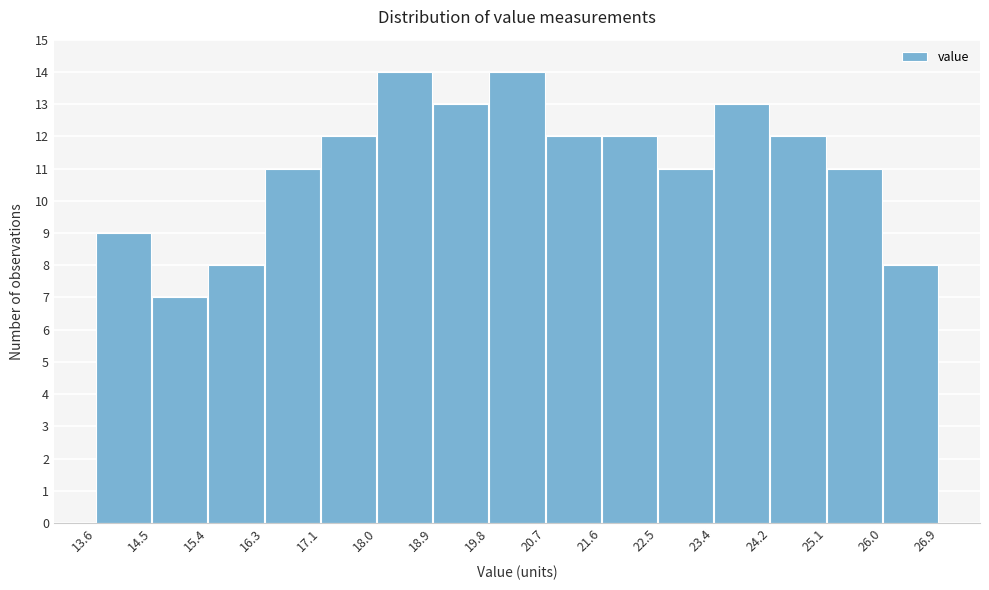

How tall is the bar that spans 17.1 to 18.0 on the x-axis? The values are not printed on the chart, so give them approximately, as read against the axis.

12